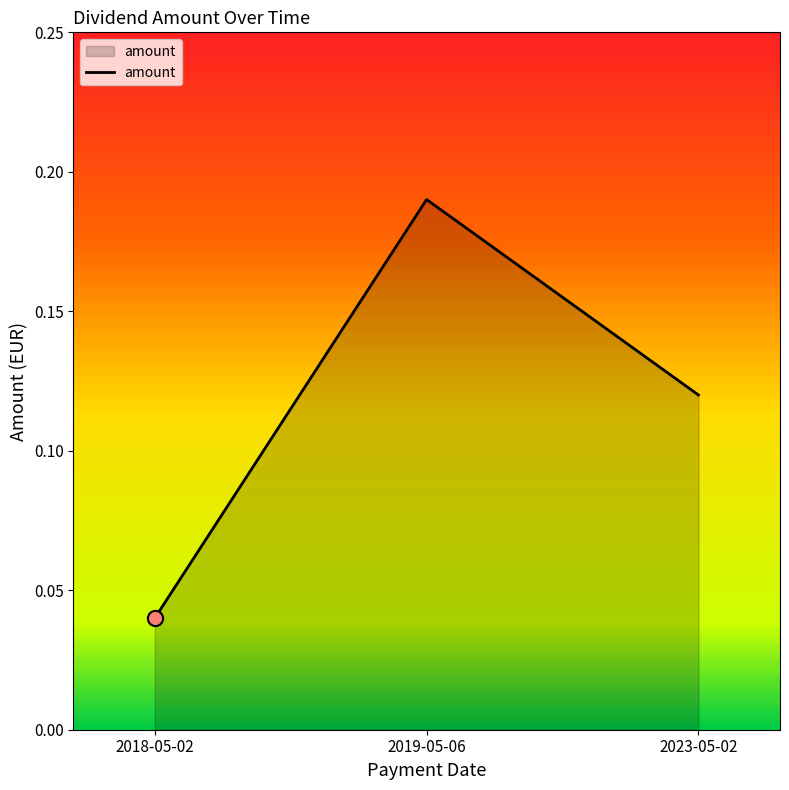

What is the change in value from 2018-05-02 to 2019-05-06?

+0.2